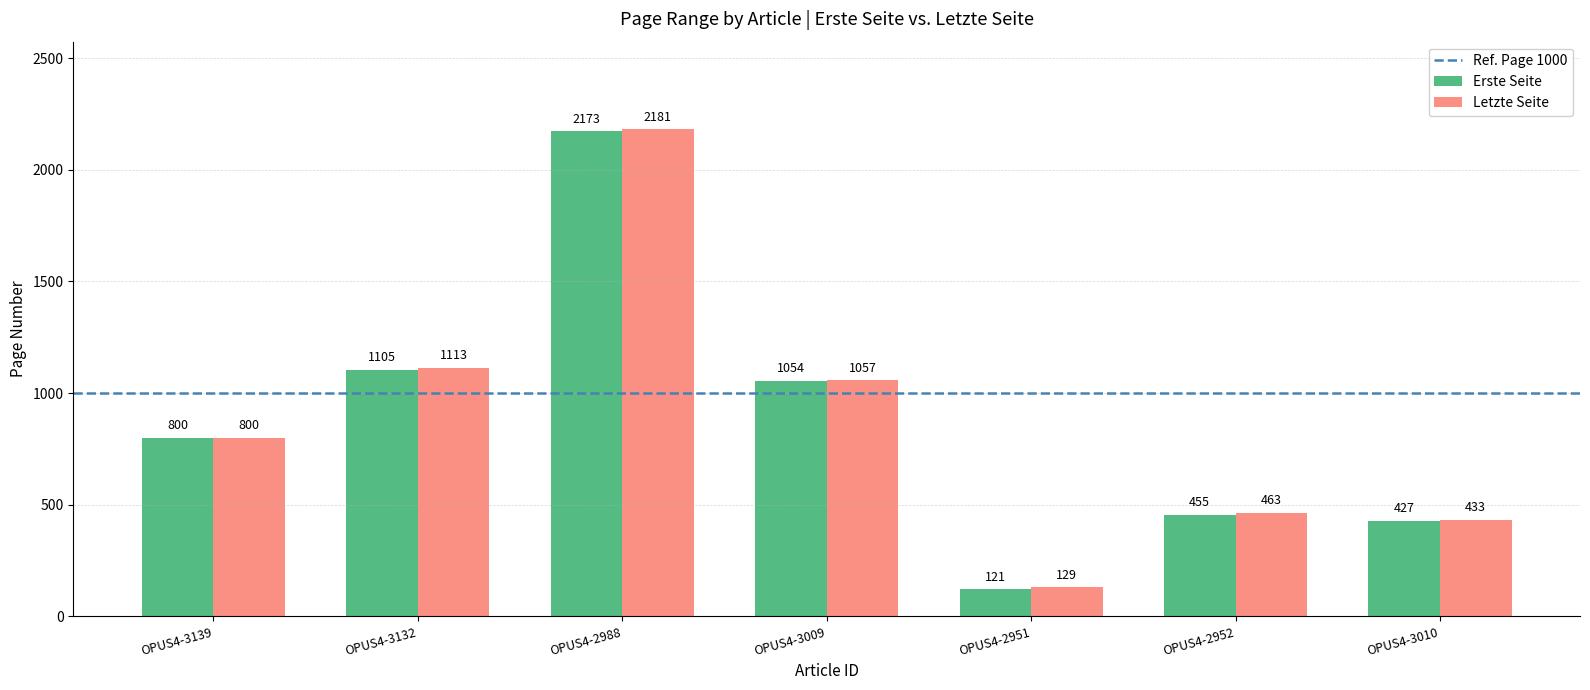

What is the label of the 1st bar from the right?

OPUS4-3010